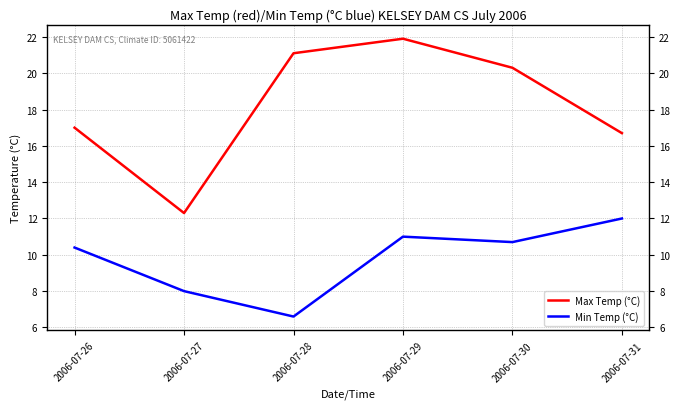

Where does the Min Temp (°C) series first go above 10?

2006-07-26